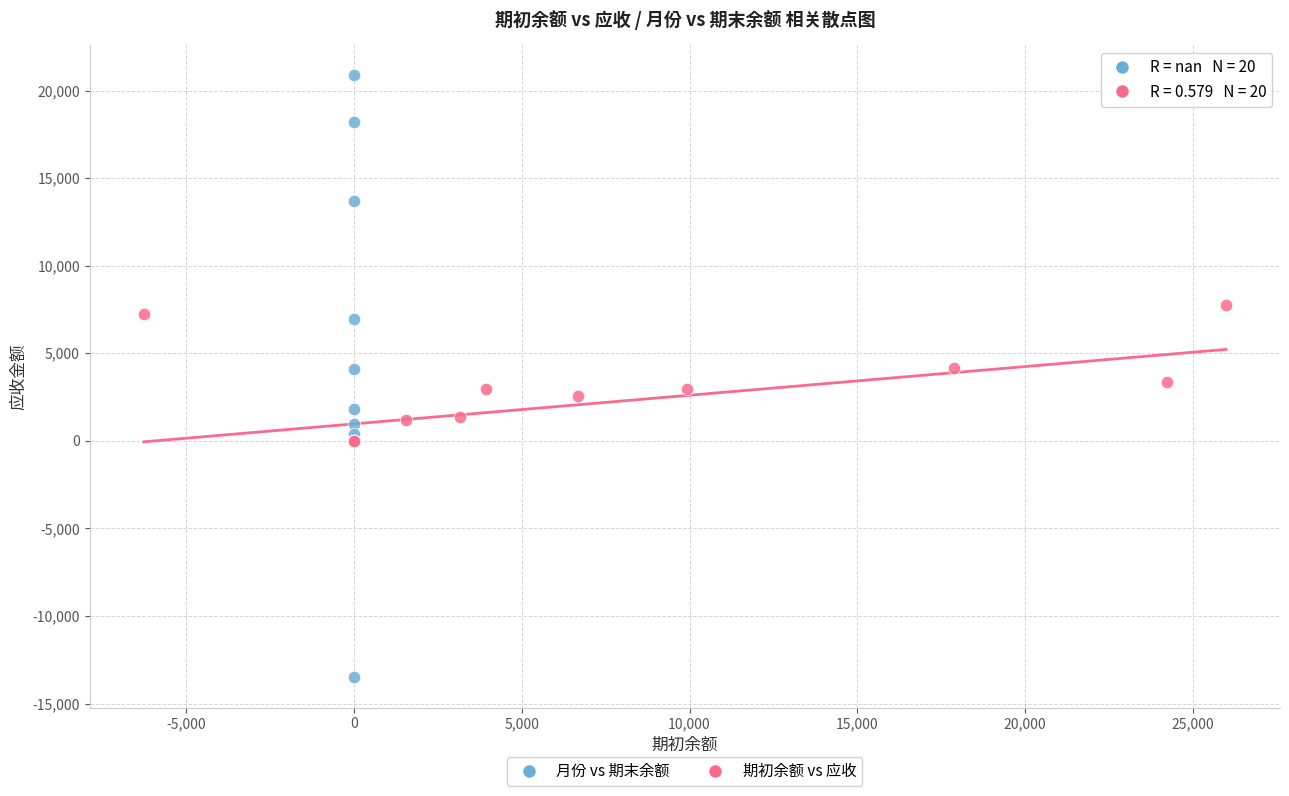

Which series has the largest Y range (max minus min)?

月份 vs 期末余额